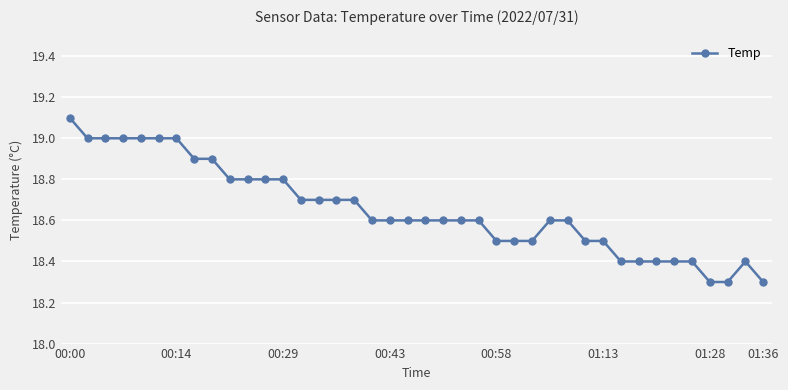

How many lines are shown in the chart?

1